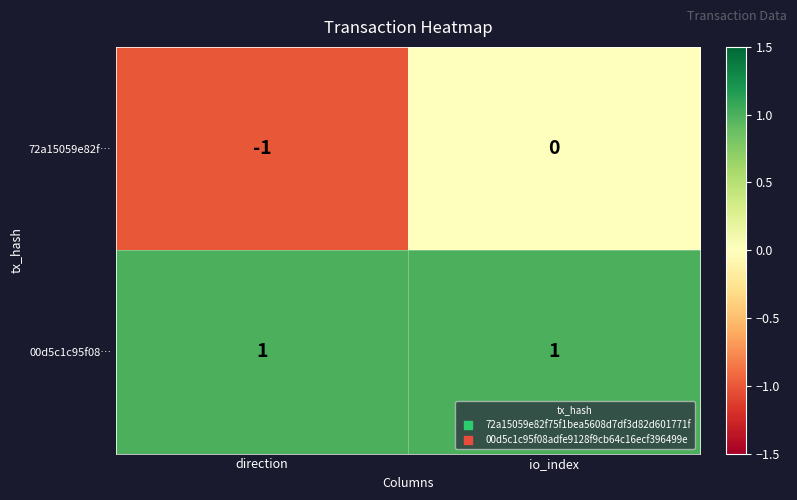

The 72a15059e82f… series shows -1 at direction. True or false?

True